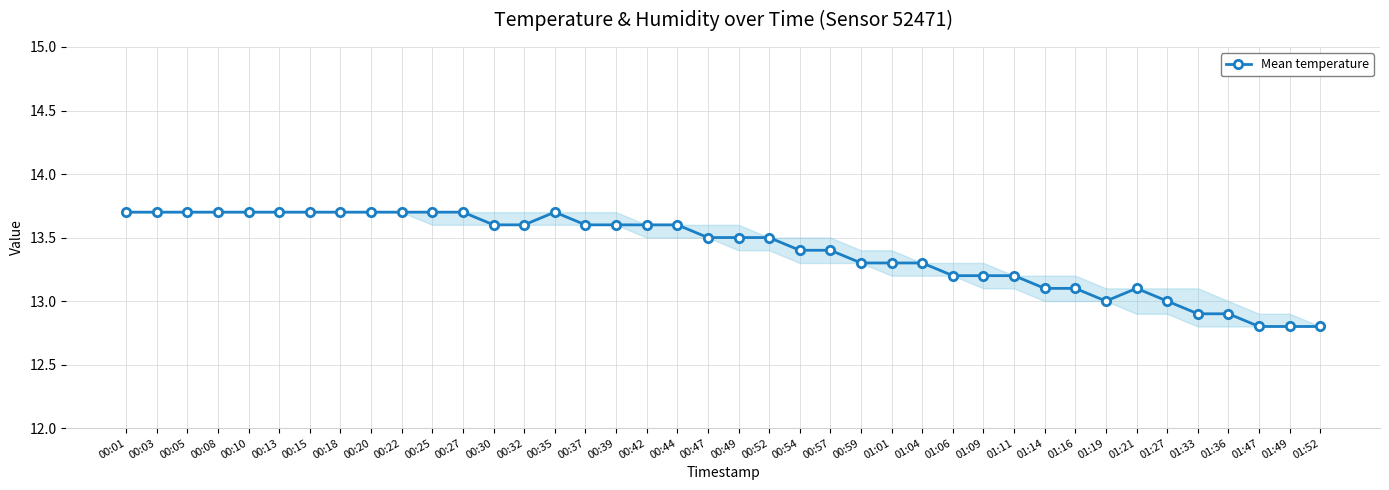

What is the change in value from 00:44 to 01:01?

-0.3